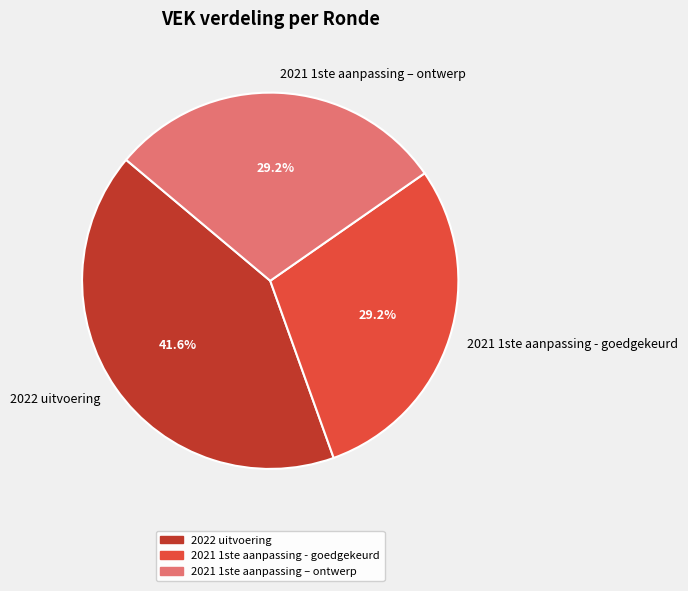

Does 2022 uitvoering represent more than half of the total?

No